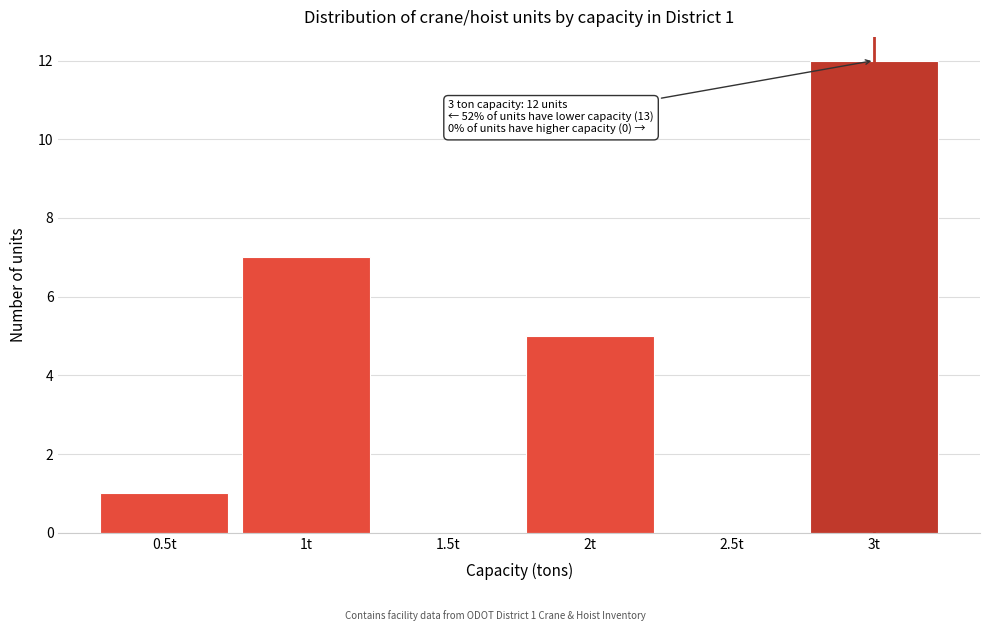

Reading left to right, transcribe all the data shown in this chart.

0.5t=1	1t=7	1.5t=0	2t=5	2.5t=0	3t=12